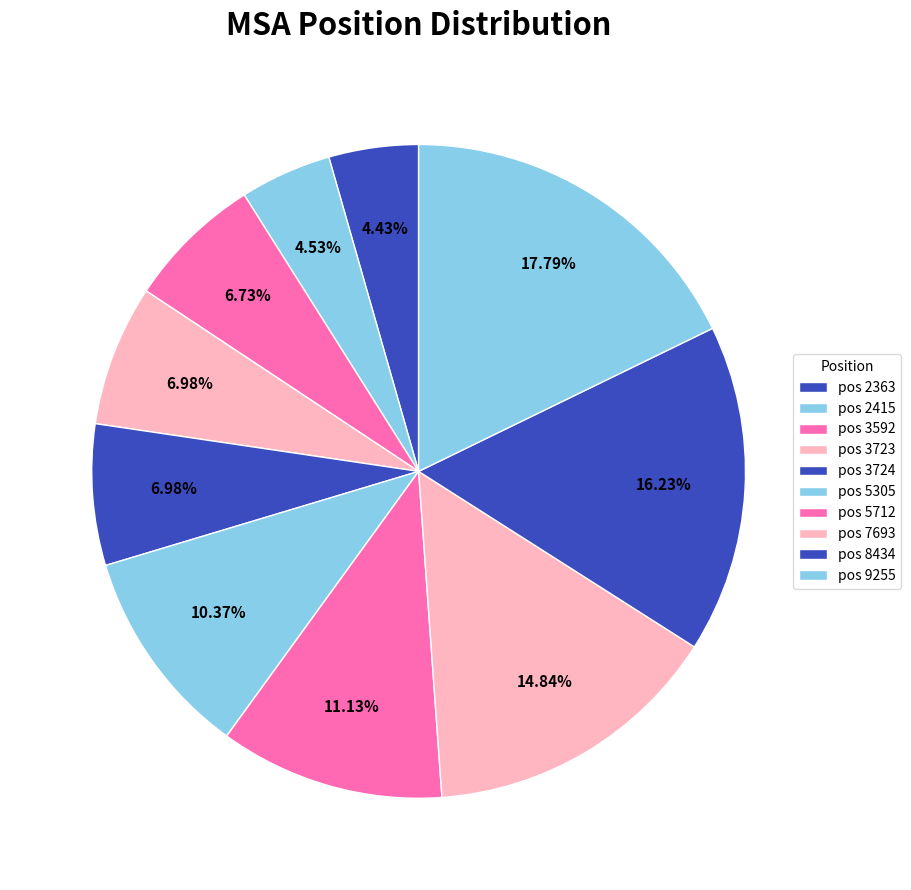

Count the number of slices in the pie.

10